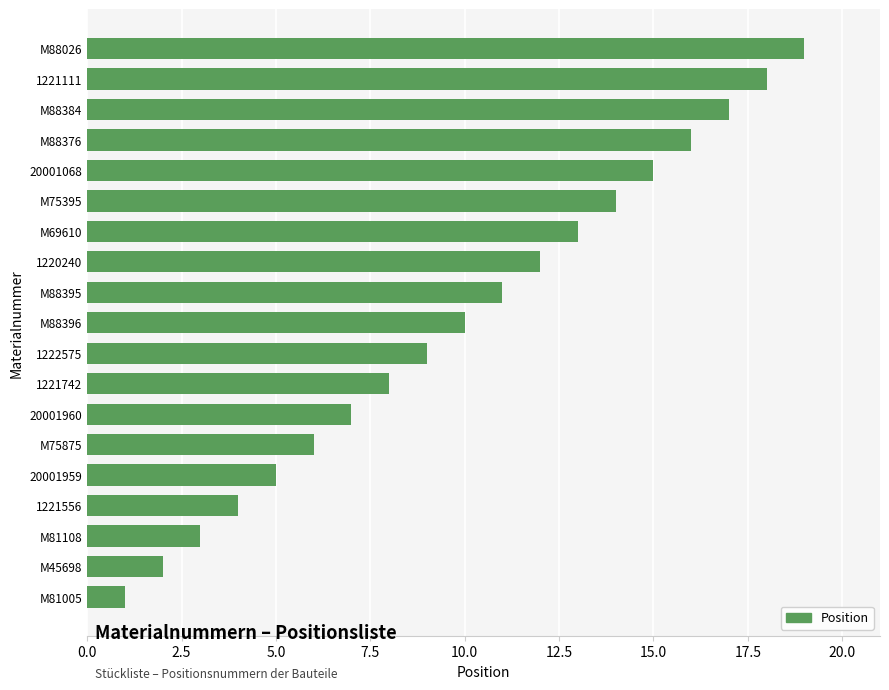

True or false: the data shows 21 at 20001068.

False